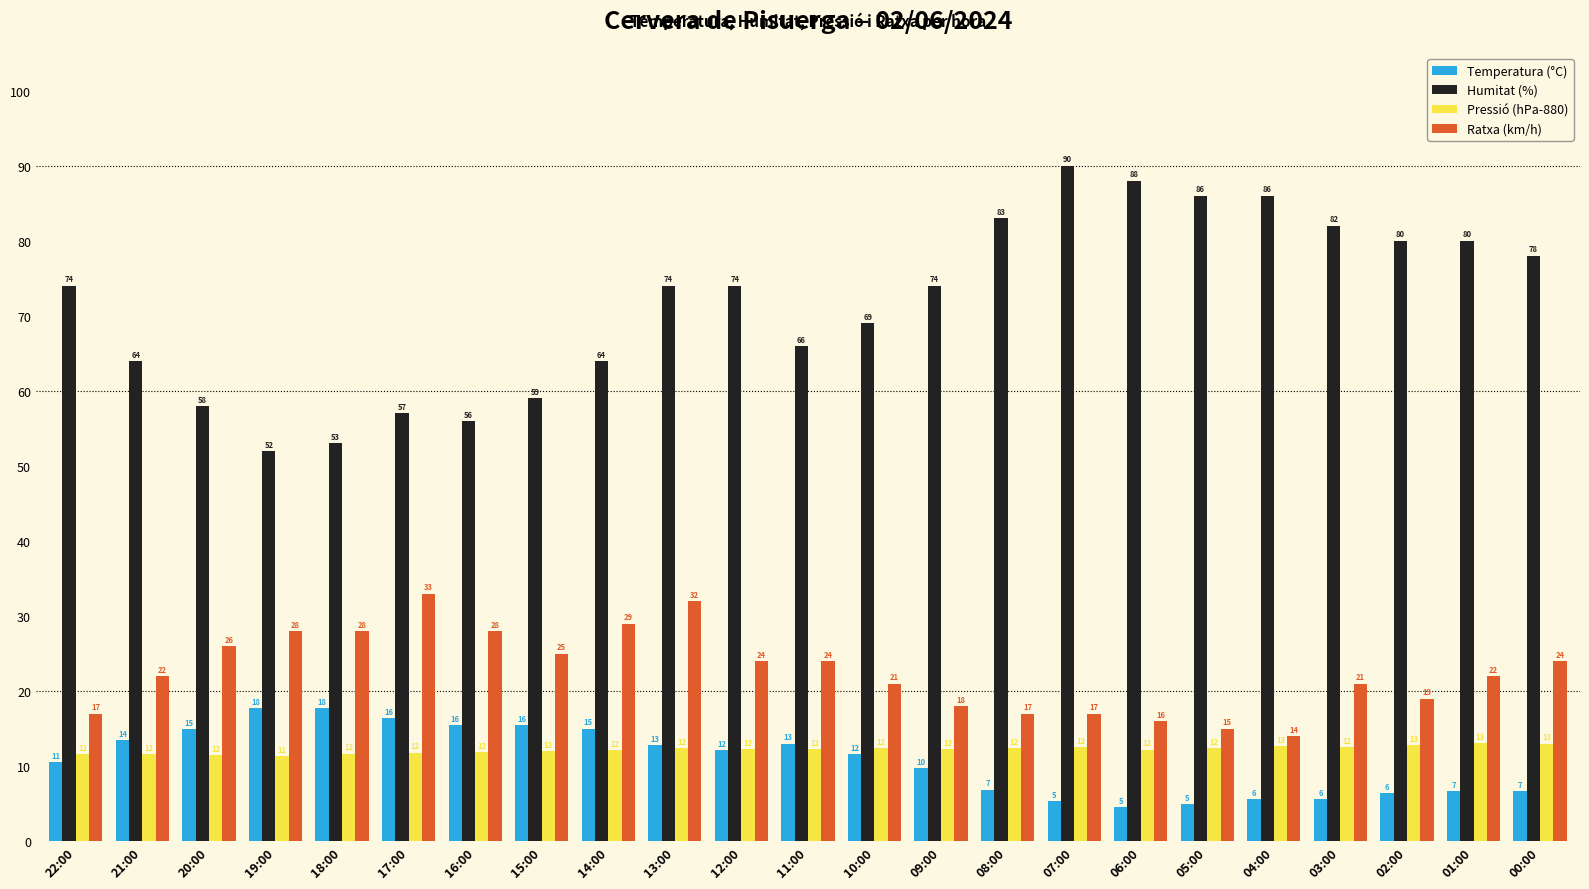

Read the Pressió (hPa-880) value at 17:00.

11.8